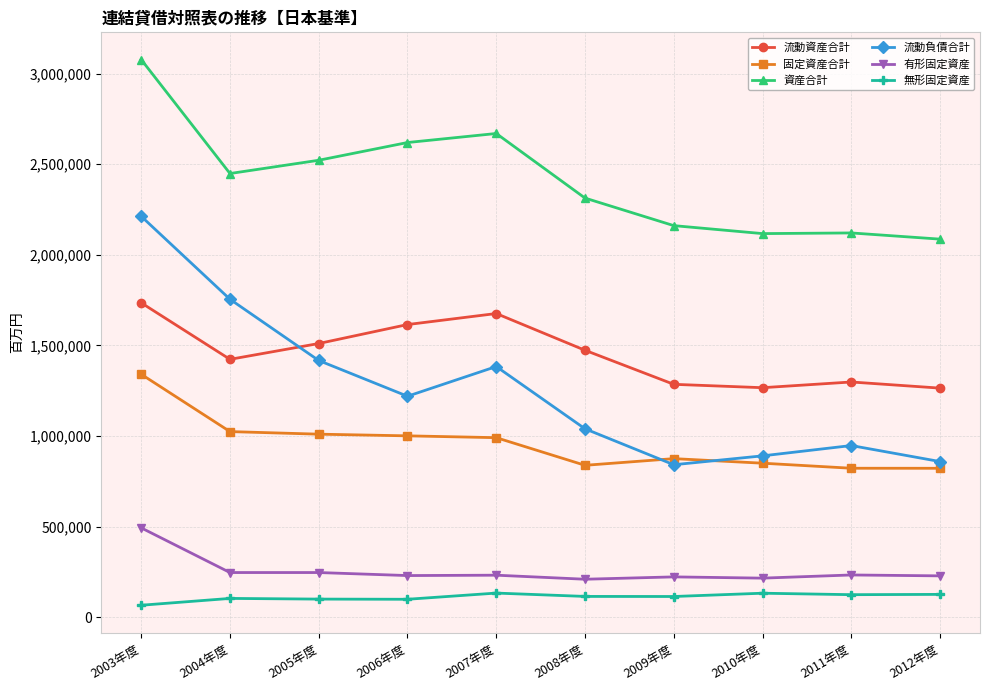

Which series has the widest spread of values?

流動負債合計